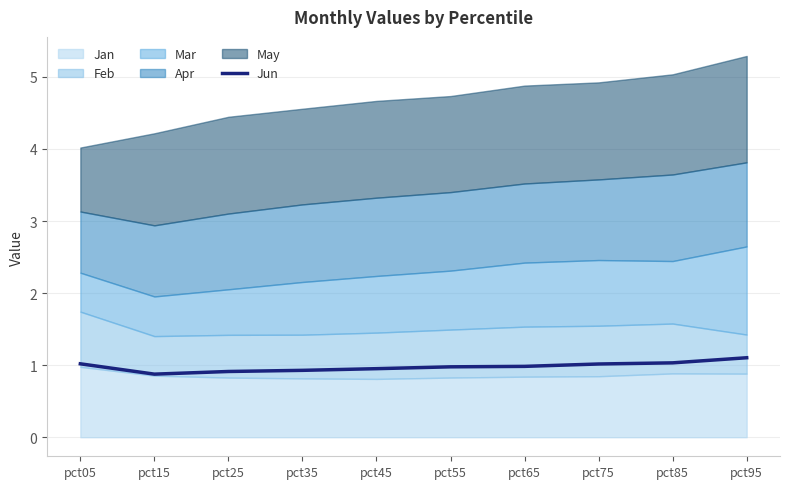

How many interior local valleys (lower than both neighbors) does the data have?

1